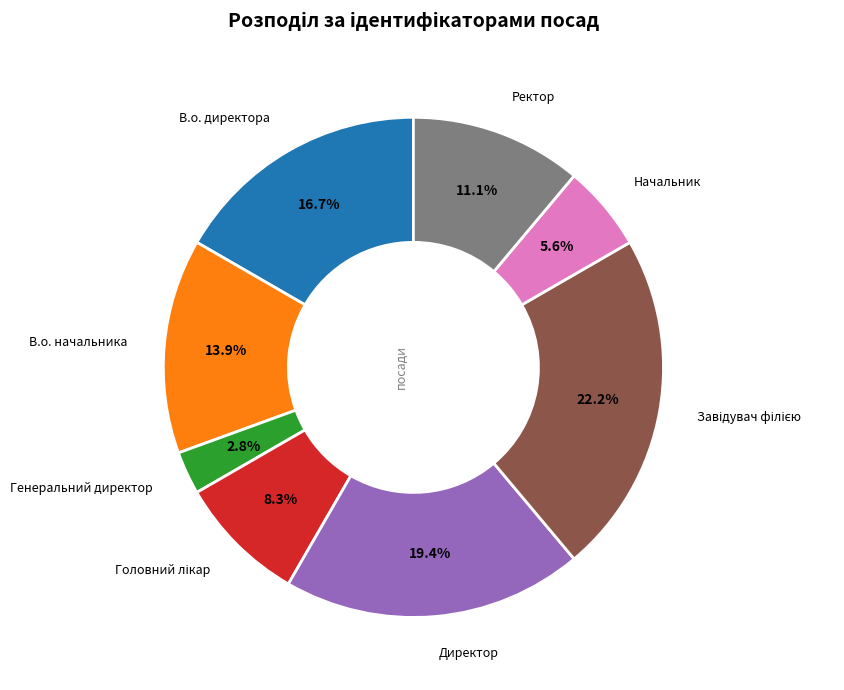

Does В.о. директора represent more than half of the total?

No